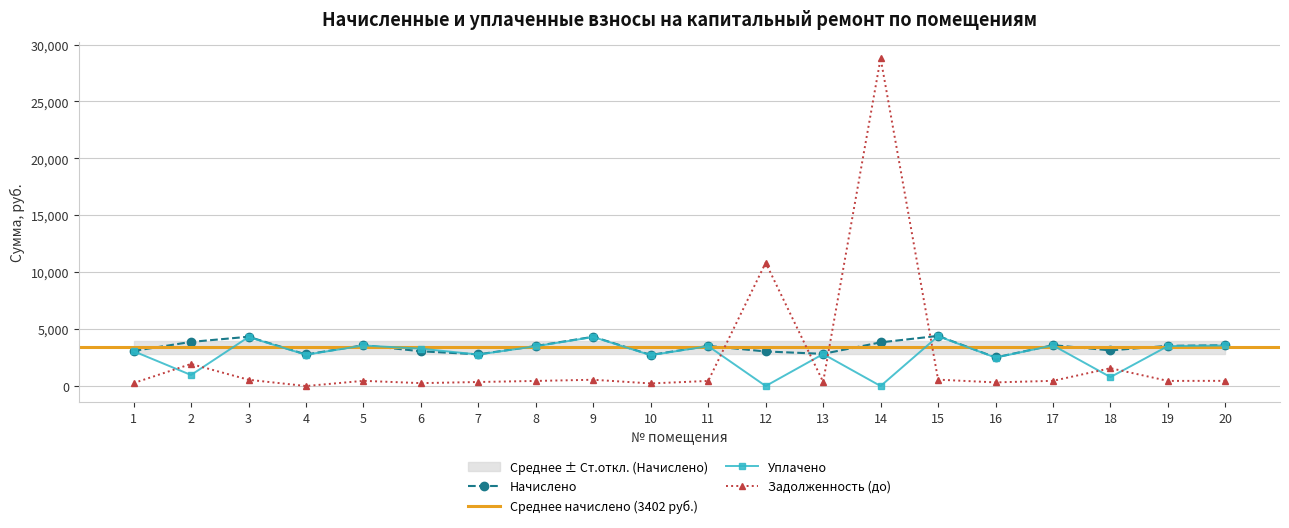

Where do Задолженность (до) and Уплачено first cross each other?

1 and 2